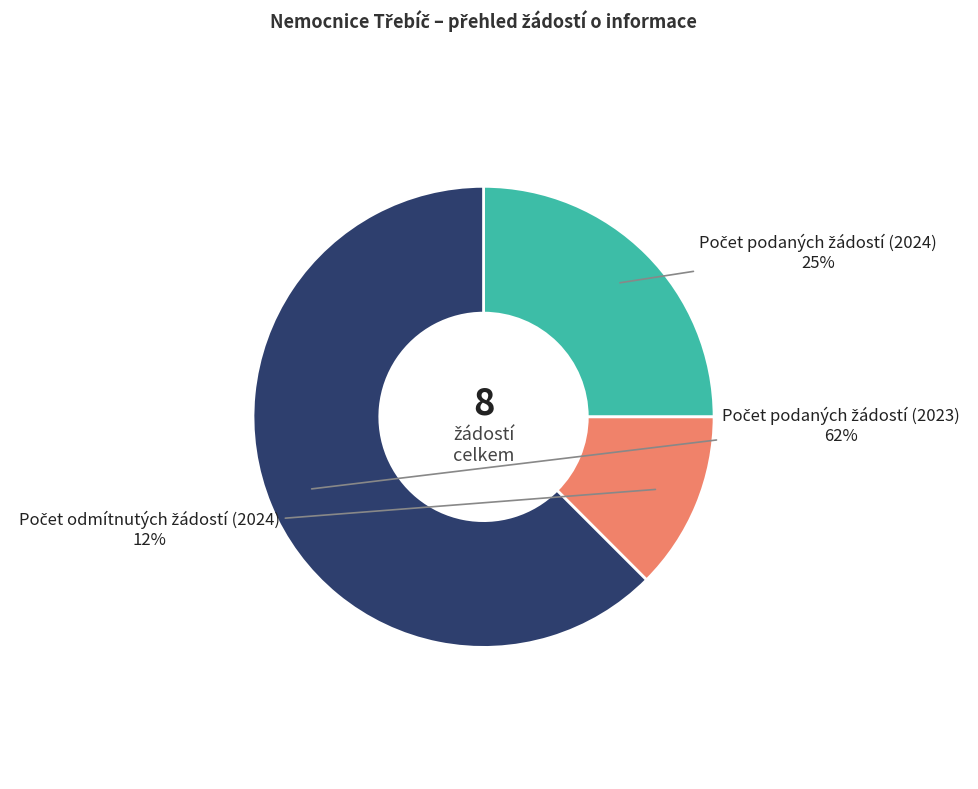

To the nearest percent, what is the average slice percentage?

33%